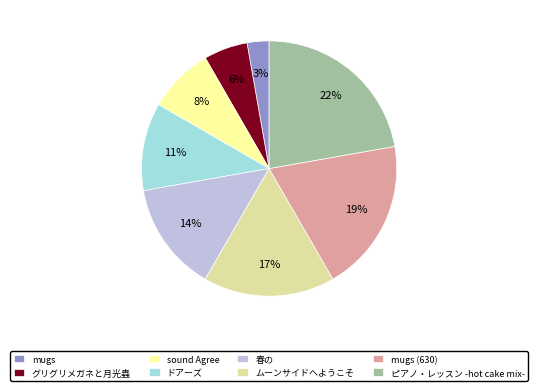

What percentage is the グリグリメガネと月光蟲 slice, to the nearest percent?

6%